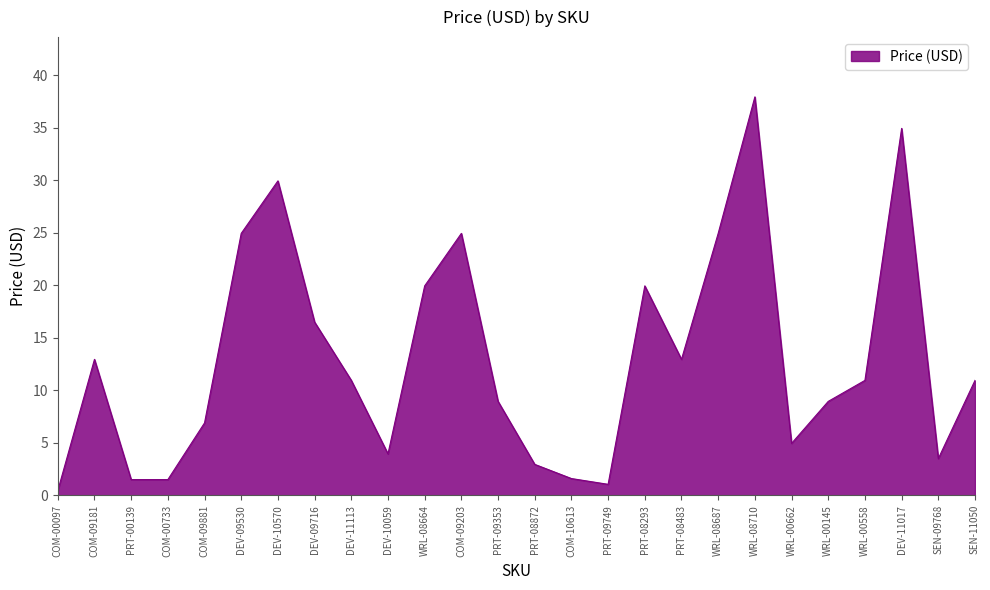

How many values exceed 10?

14